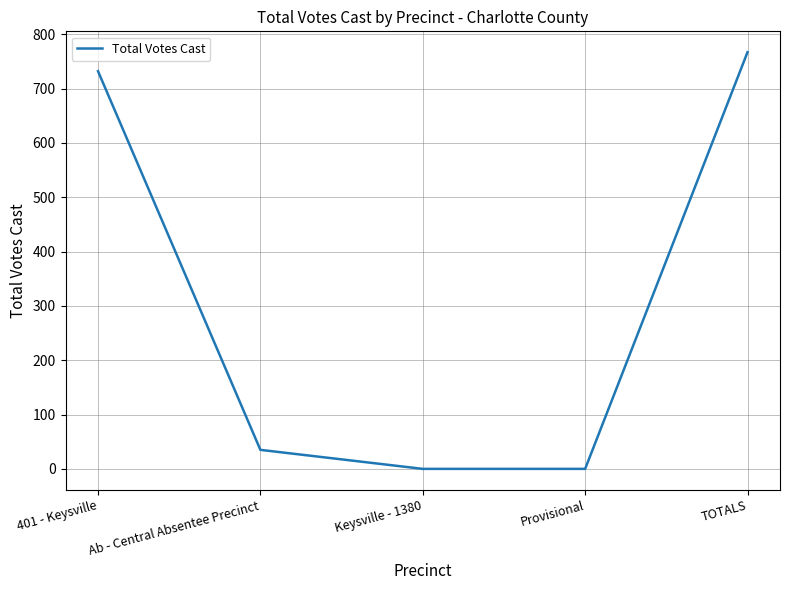

What is the difference between the second highest and second lowest values?

732